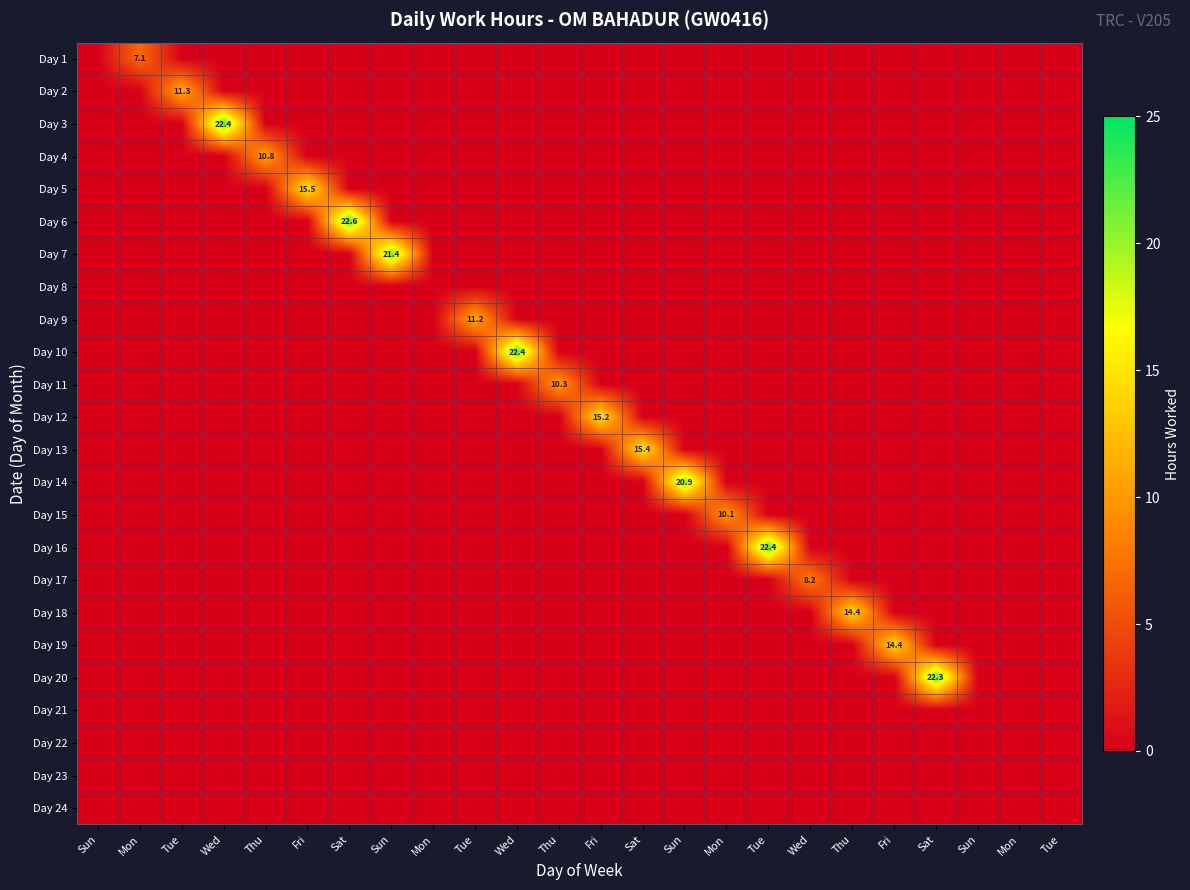

How many values in the Day 19 series exceed 0?

1